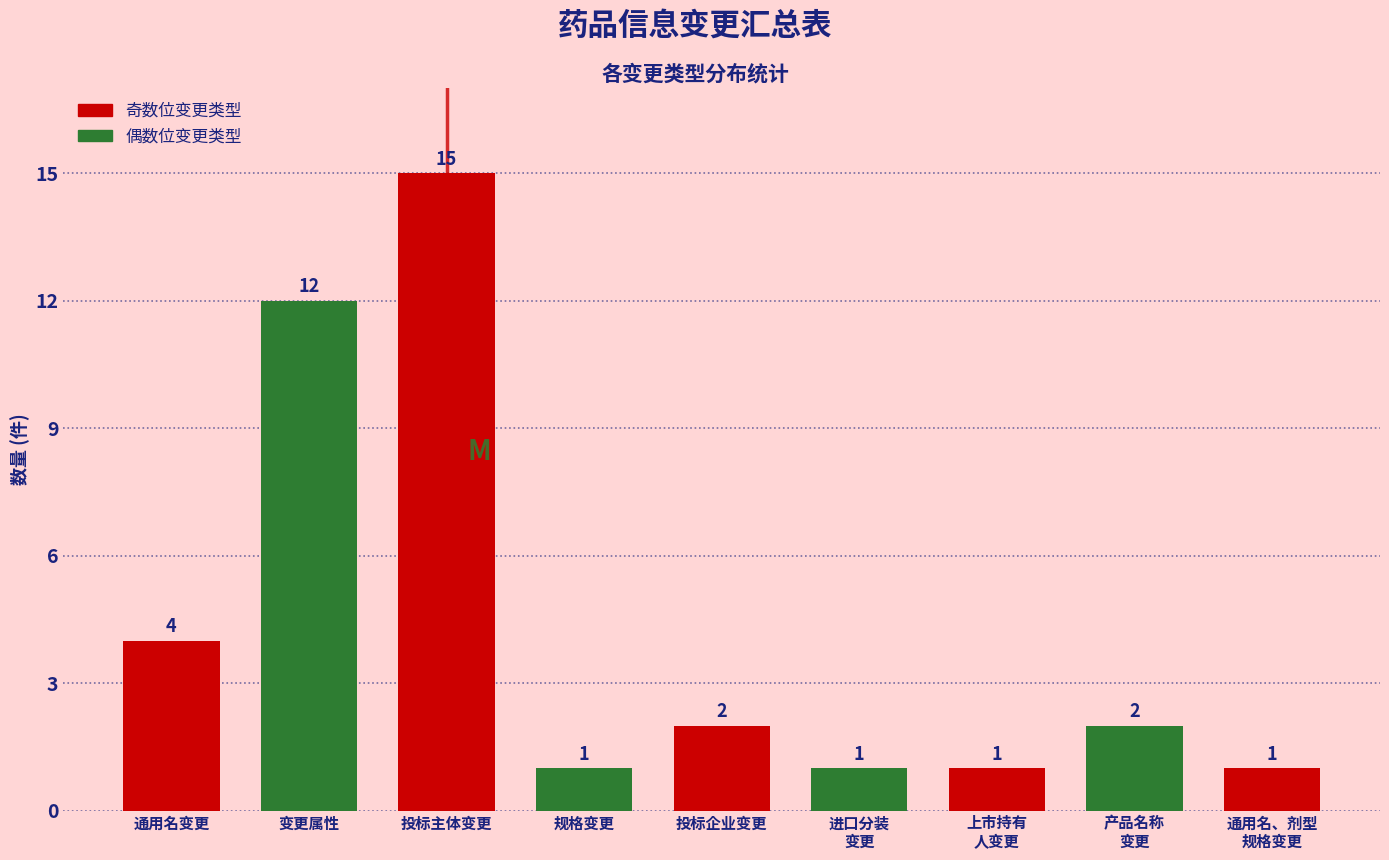

Reading left to right, transcribe all the data shown in this chart.

4	12	15	1	2	1	1	2	1